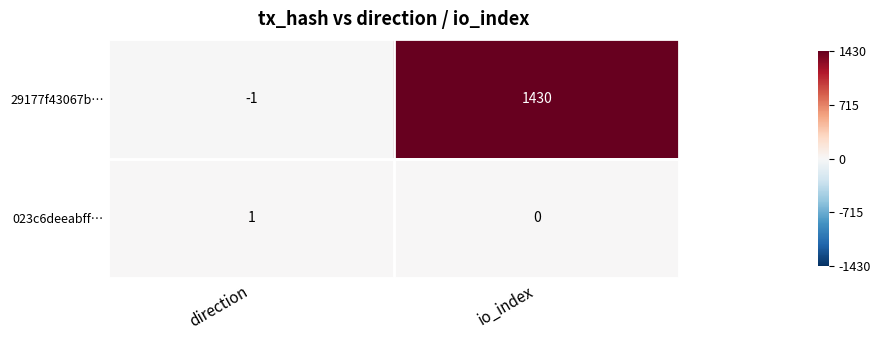

Which series has the largest range (max minus min)?

29177f43067b…